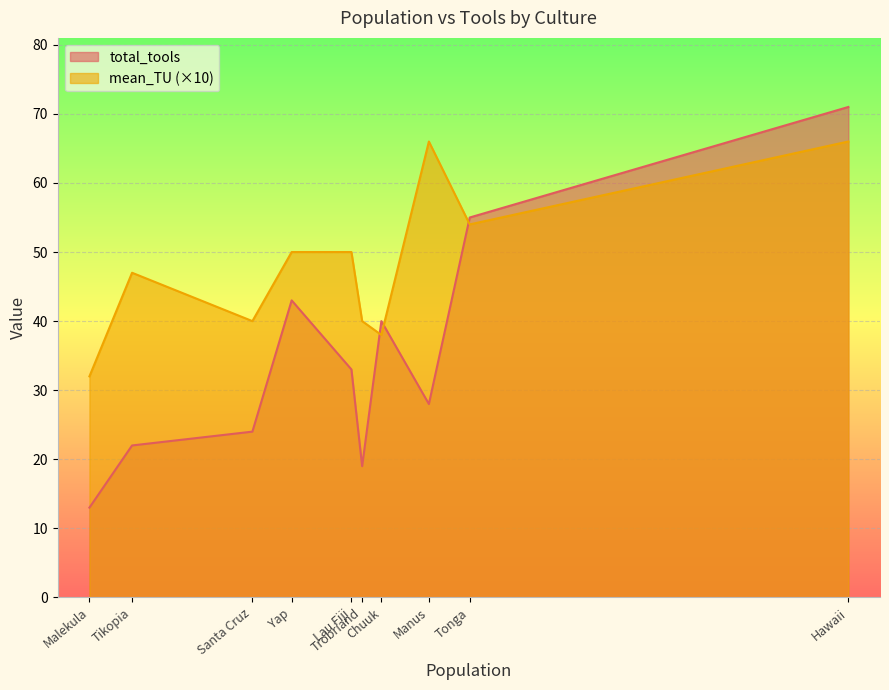

What are all the series names shown in the legend?

total_tools, mean_TU (×10)